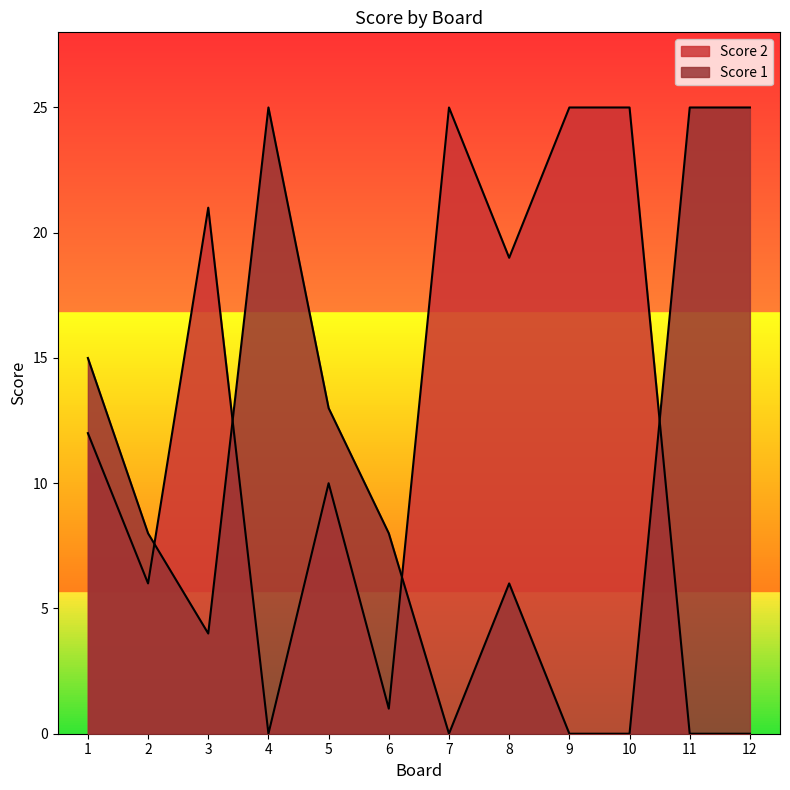

Is it true that Score 2 equals 21 at 3?

True